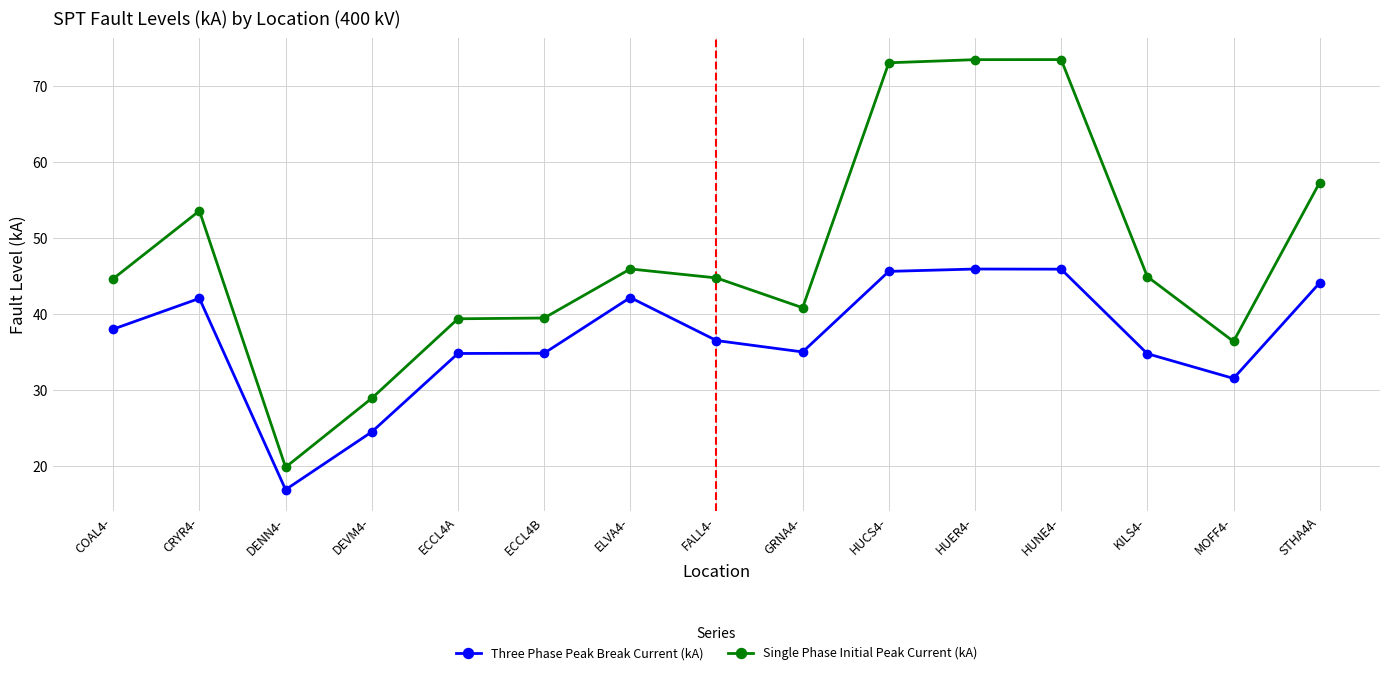

The Three Phase Peak Break Current (kA) series shows 38.0 at COAL4-. True or false?

True